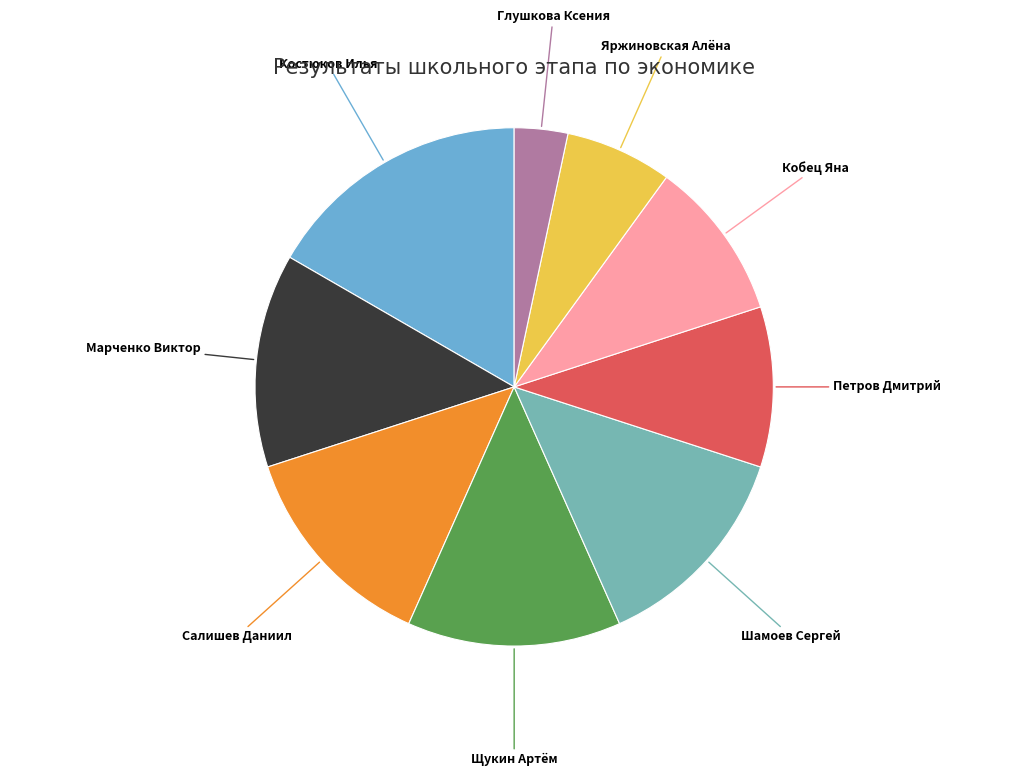

True or false: Марченко Виктор accounts for 13% of the total.

True